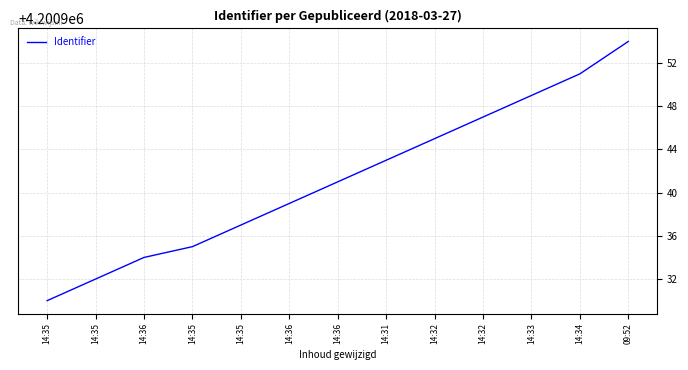

Does the chart display data point markers on the line(s)?

No